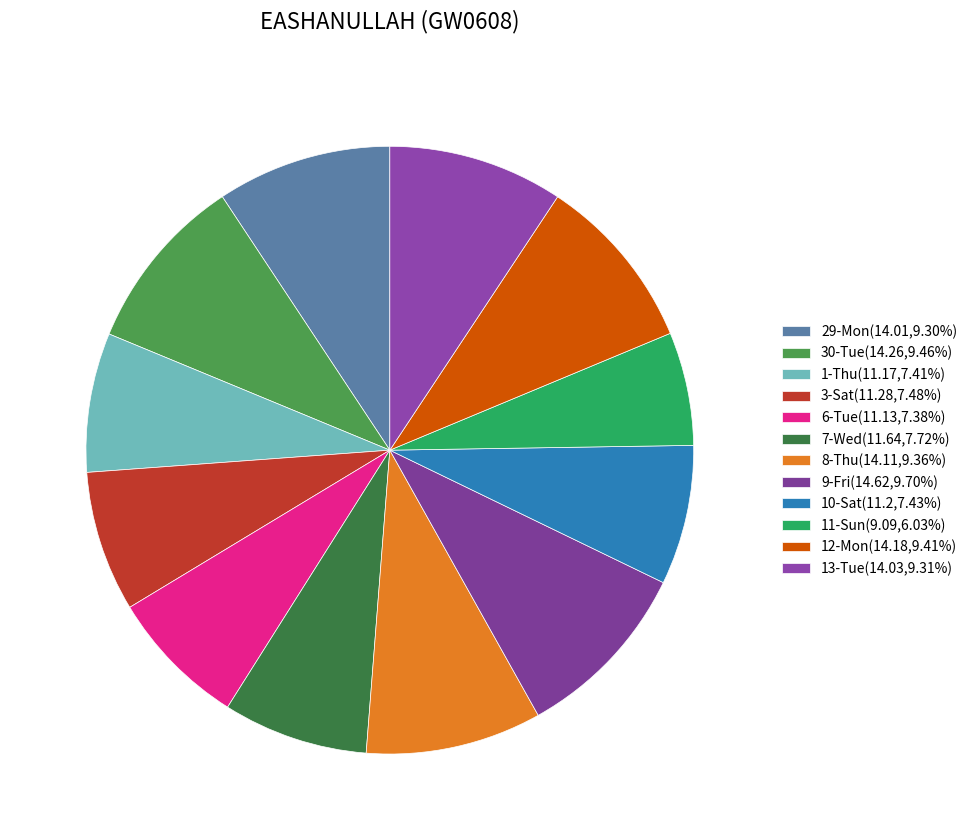

Count the number of slices in the pie.

12